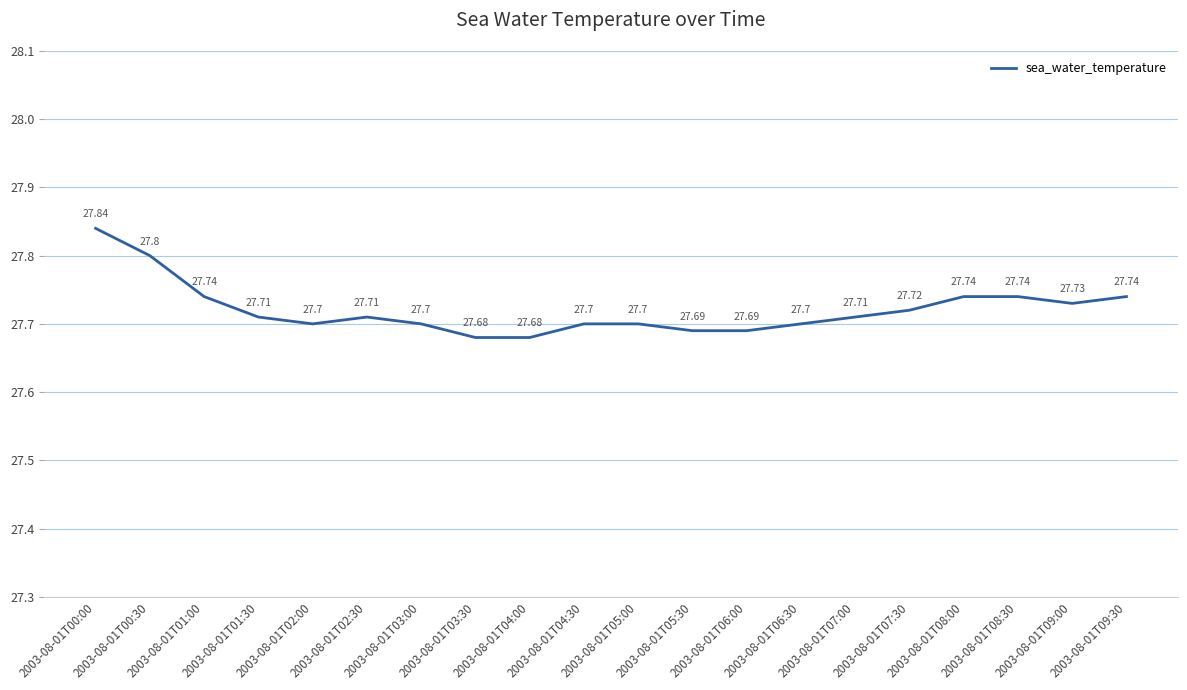

Reading right to left, extract all data points from this chart.

2003-08-01T09:30=27.7	2003-08-01T09:00=27.7	2003-08-01T08:30=27.7	2003-08-01T08:00=27.7	2003-08-01T07:30=27.7	2003-08-01T07:00=27.7	2003-08-01T06:30=27.7	2003-08-01T06:00=27.7	2003-08-01T05:30=27.7	2003-08-01T05:00=27.7	2003-08-01T04:30=27.7	2003-08-01T04:00=27.7	2003-08-01T03:30=27.7	2003-08-01T03:00=27.7	2003-08-01T02:30=27.7	2003-08-01T02:00=27.7	2003-08-01T01:30=27.7	2003-08-01T01:00=27.7	2003-08-01T00:30=27.8	2003-08-01T00:00=27.8